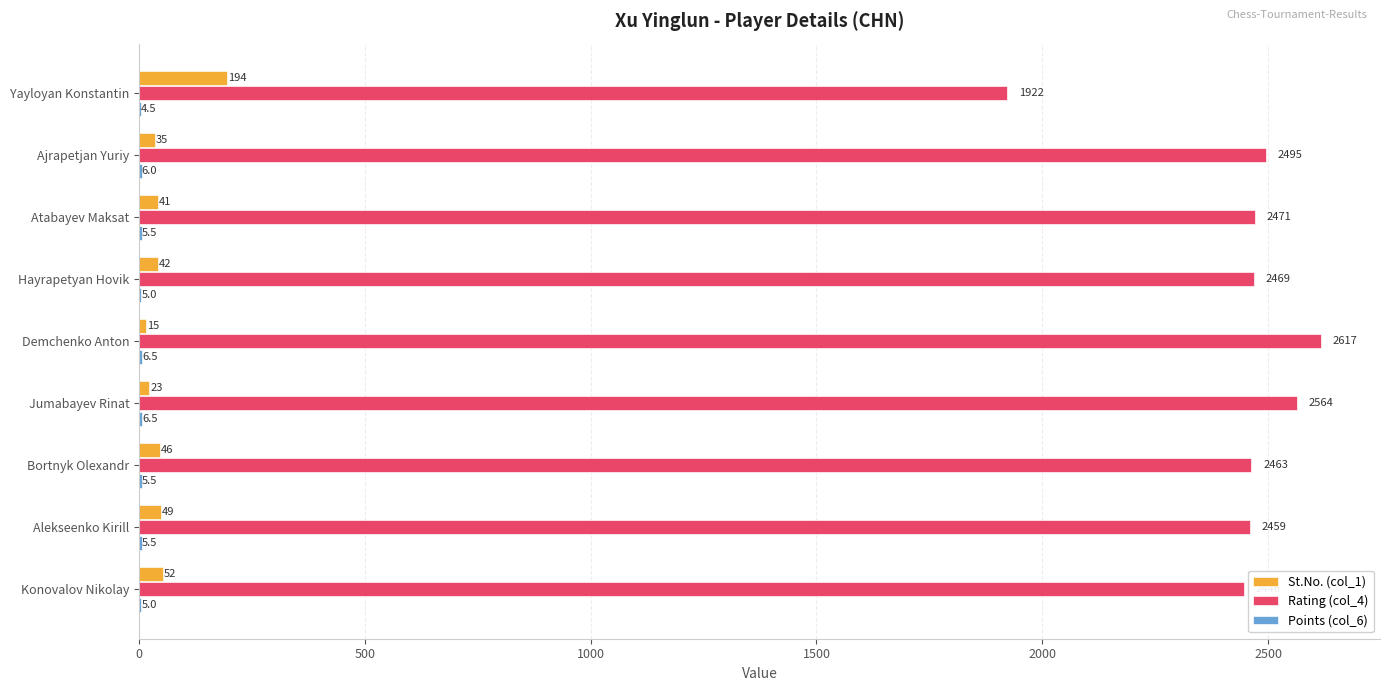

At which label is Rating (col_4) closest to 2269?

Konovalov Nikolay